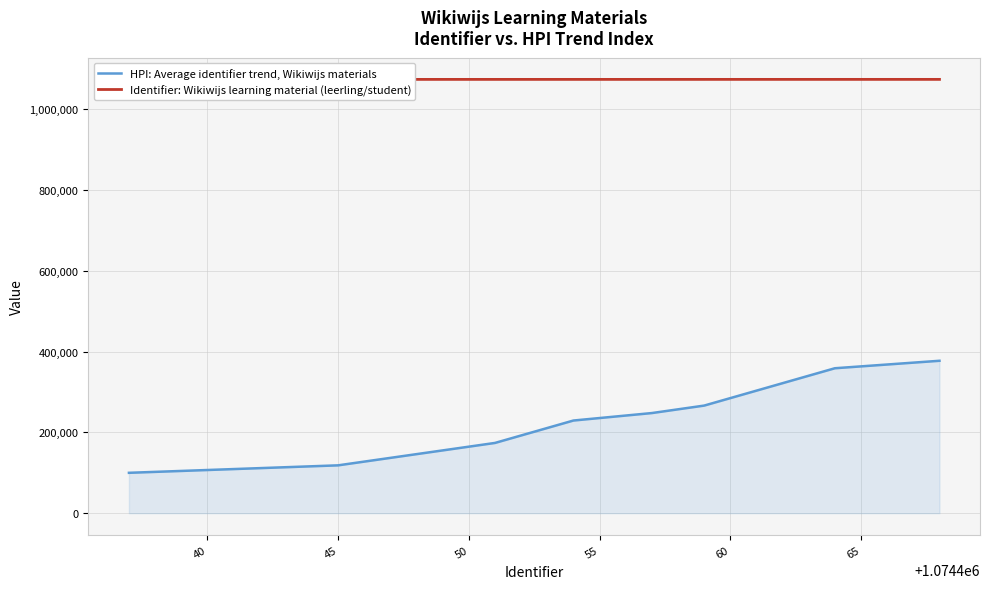

How many data points in HPI: Average identifier trend, Wikiwijs materials are less than 248000?

8